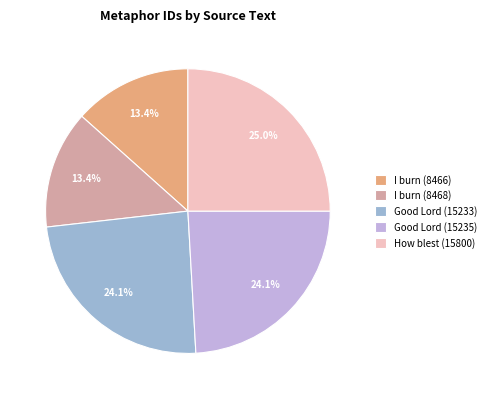

What percentage do I burn (8466) and Good Lord (15235) together represent?

37.5%